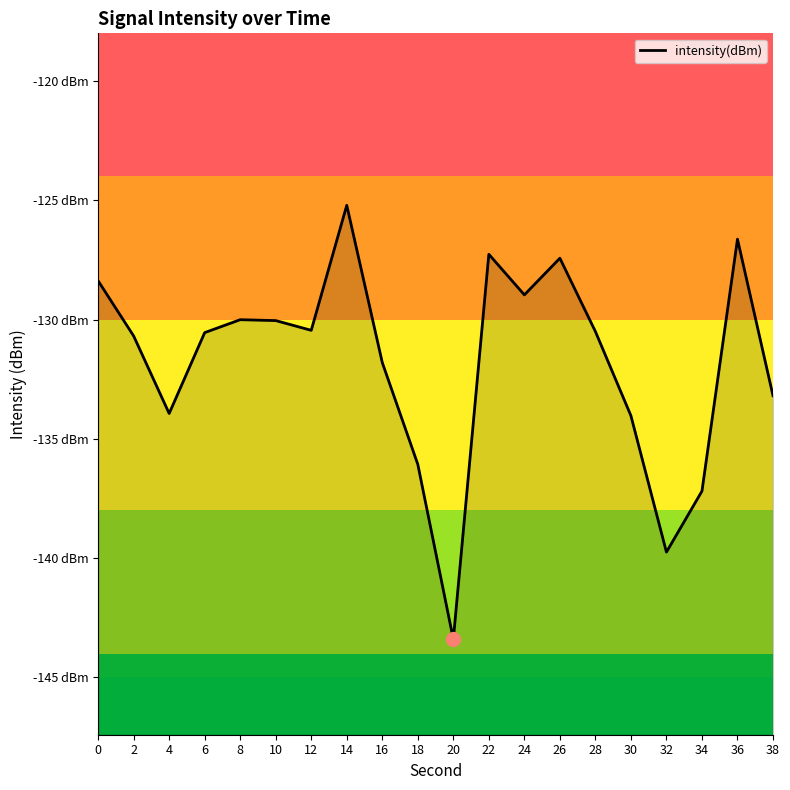

Is it true that the value at 4 is -65.7?

False